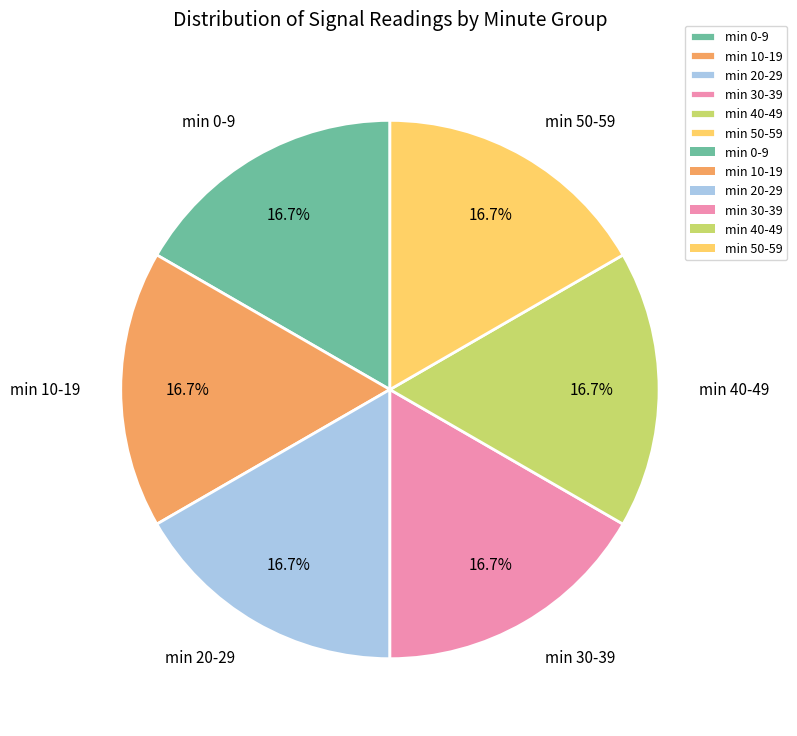

Does any single category account for the majority?

No